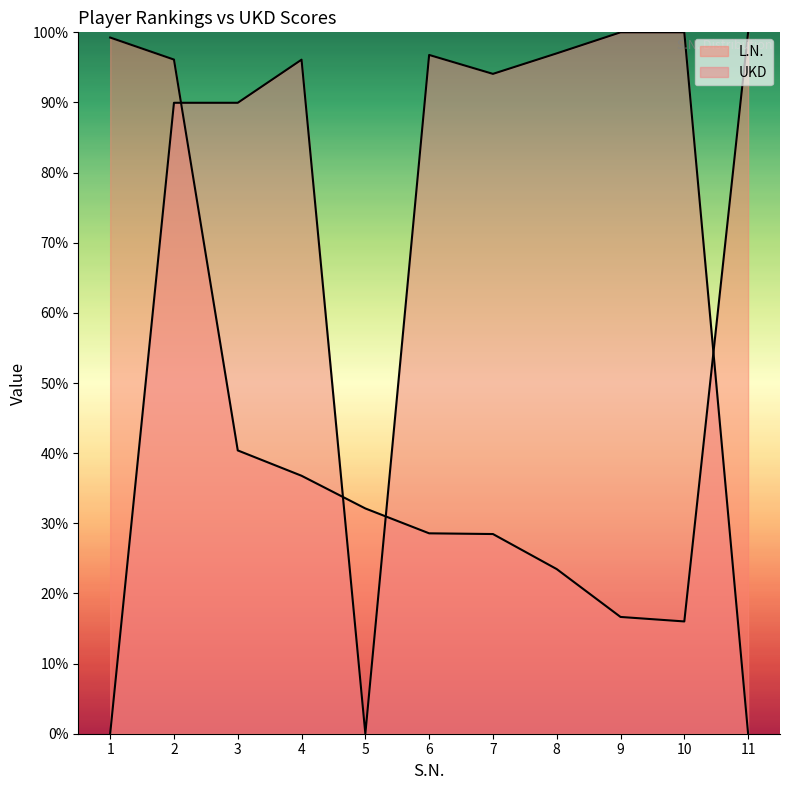

What is the difference between the L.N. values at 4 and 8?

13.3